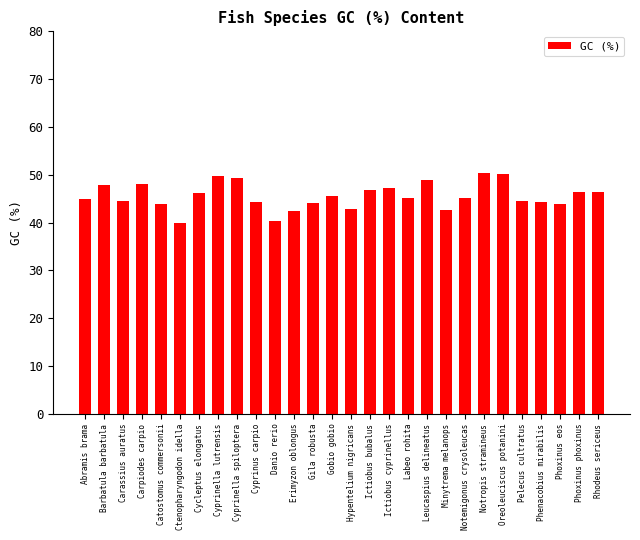

What is the difference between the maximum and minimum values?

10.3